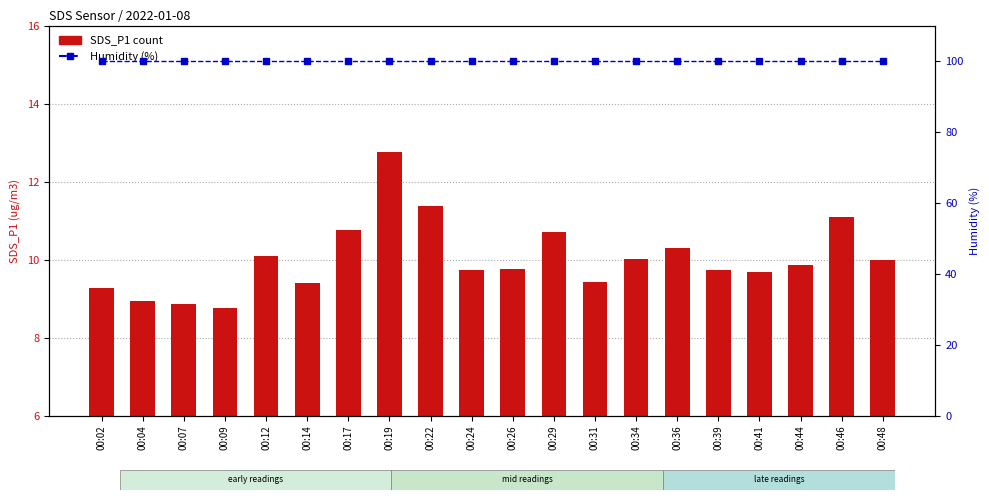

True or false: SDS_P1 has a value of 17.2 at 00:22.

False